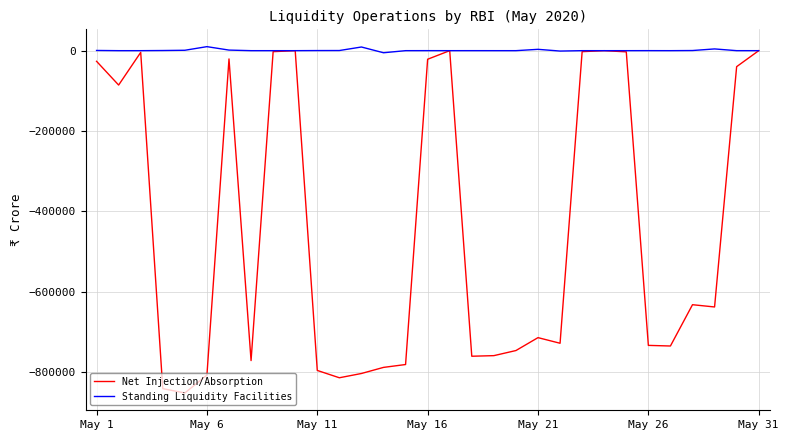

Which series has the largest total across all categories?

Standing Liquidity Facilities